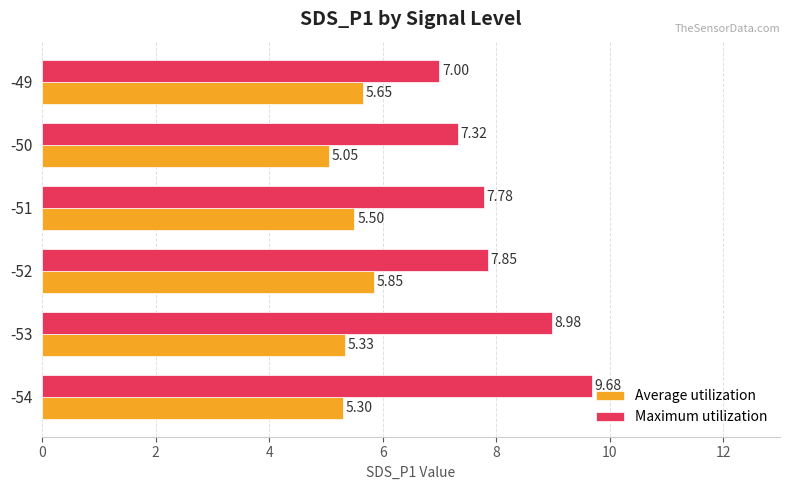

What is the sum of the Maximum utilization values at -51 and -53?

16.8